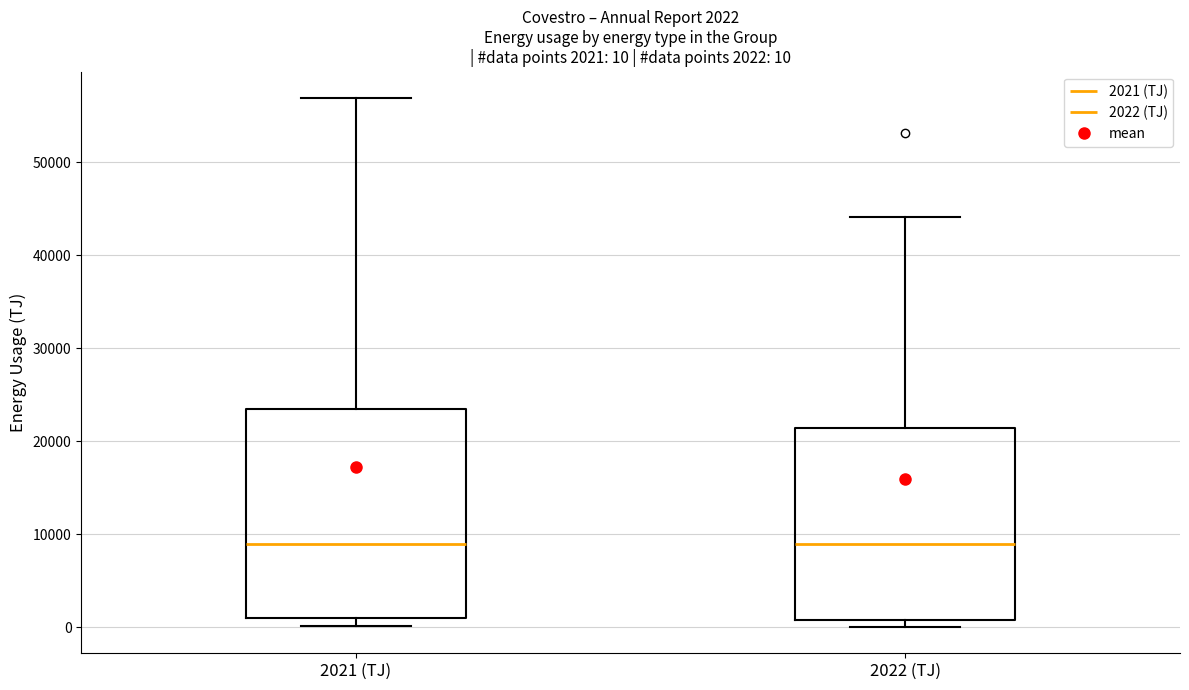

Comparing the boxes themselves (not the whiskers), which one is the tallest?

2021 (TJ)